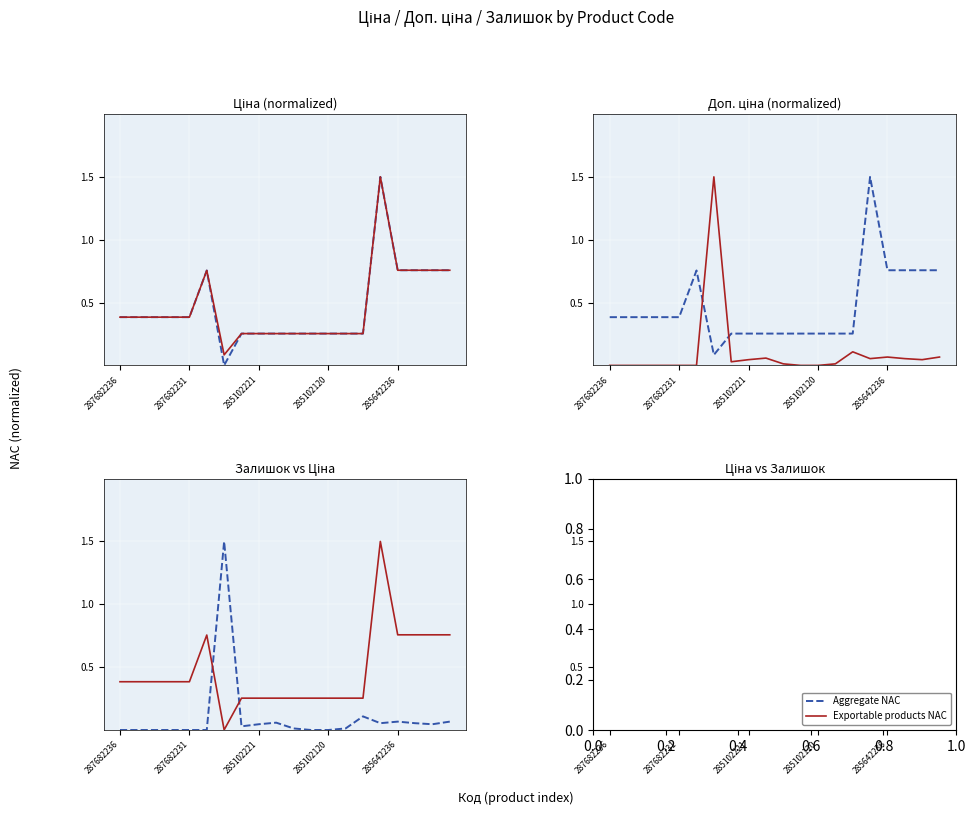

Which series has the largest total across all categories?

Aggregate NAC